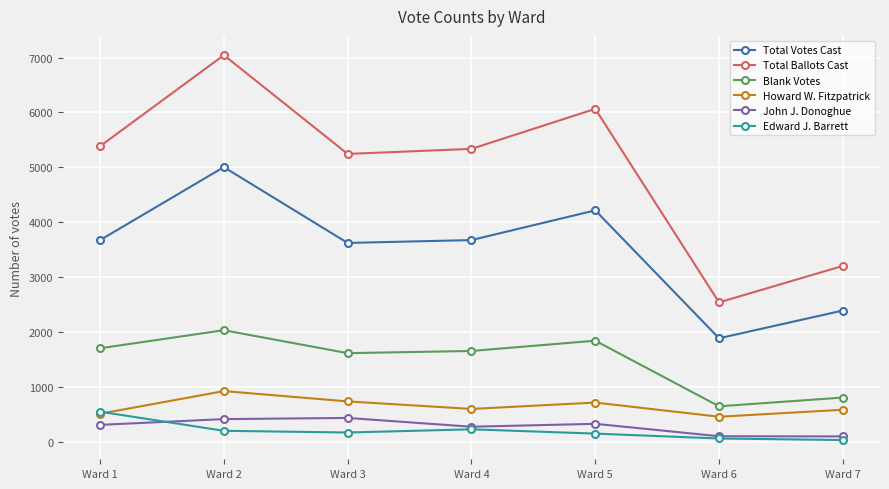

List the series in order of their peak value, highest first.

Total Ballots Cast, Total Votes Cast, Blank Votes, Howard W. Fitzpatrick, Edward J. Barrett, John J. Donoghue